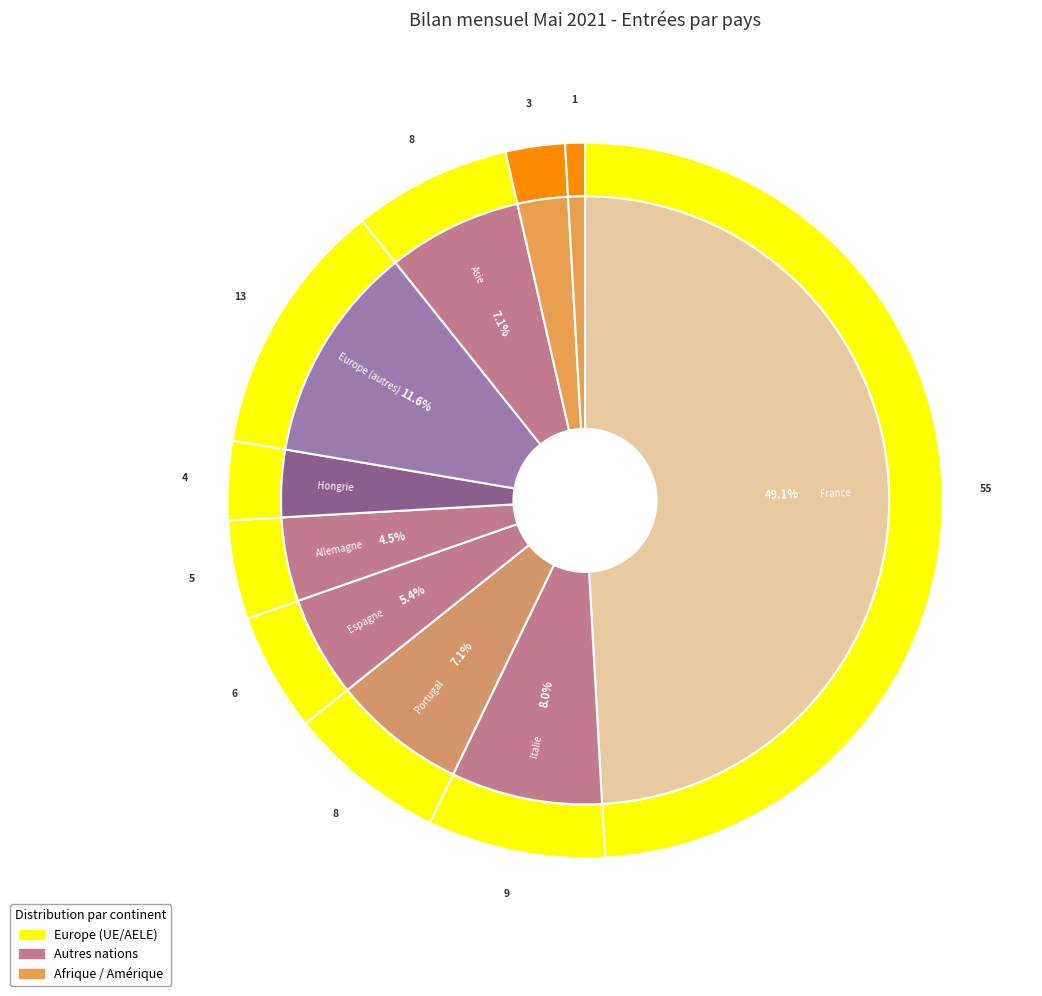

What percentage is the Portugal slice, to the nearest percent?

7%